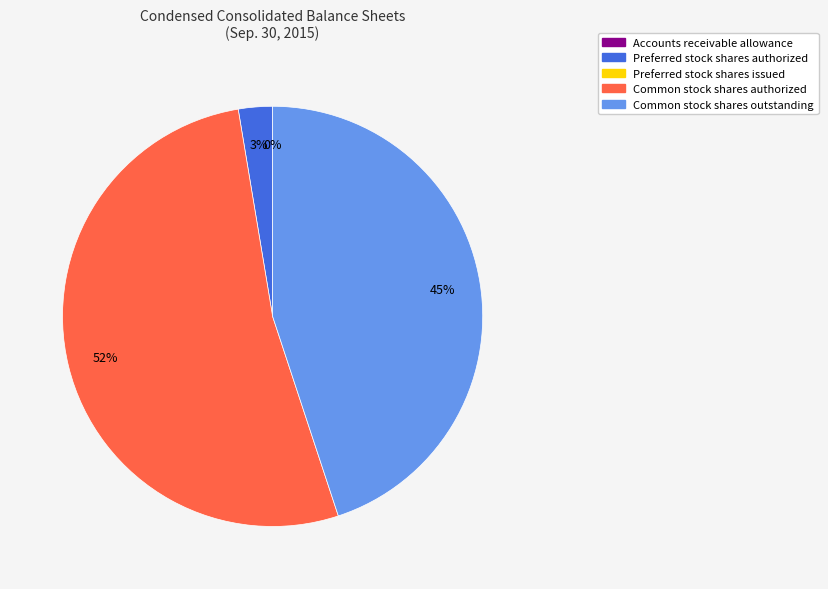

Is there a majority slice in this chart?

Yes